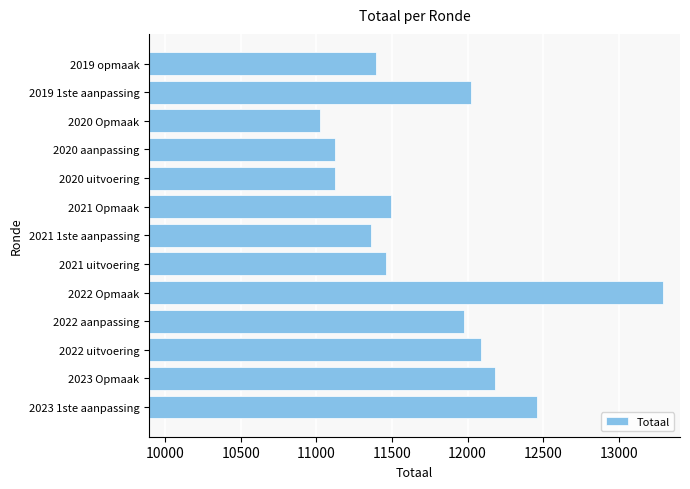

What is the difference between the second highest and minimum values?

1431